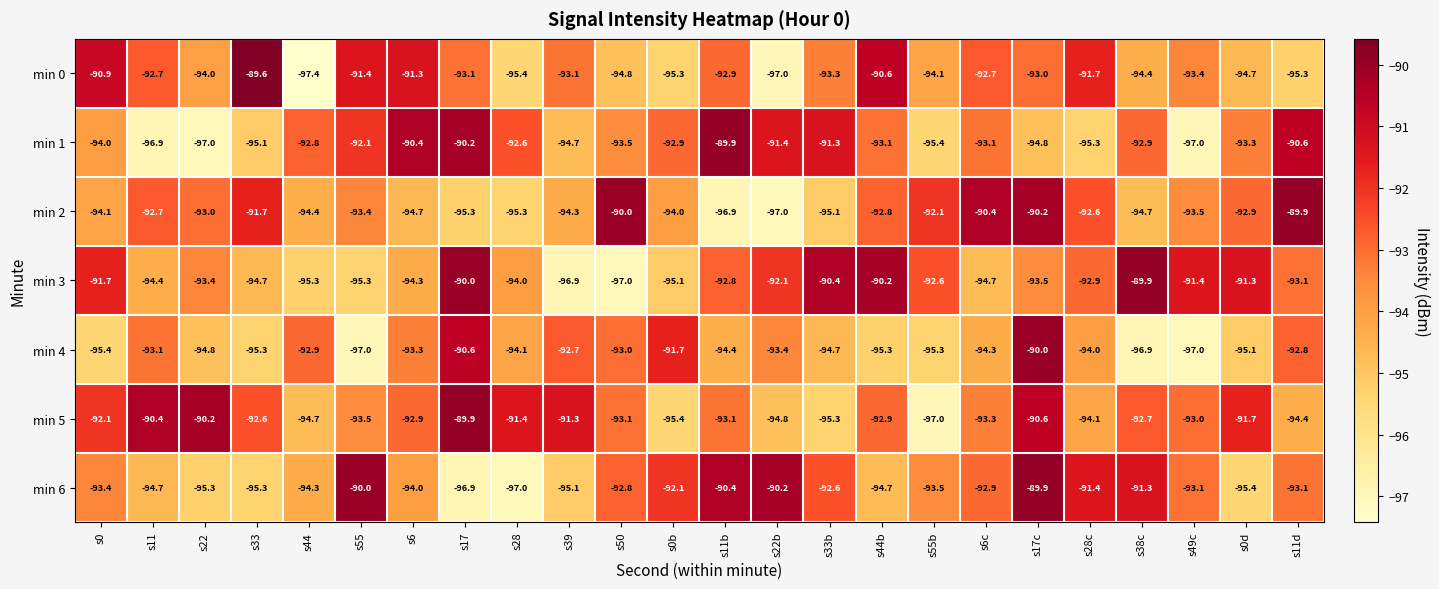

What is the difference between the min 1 values at s50 and s38c?

0.6